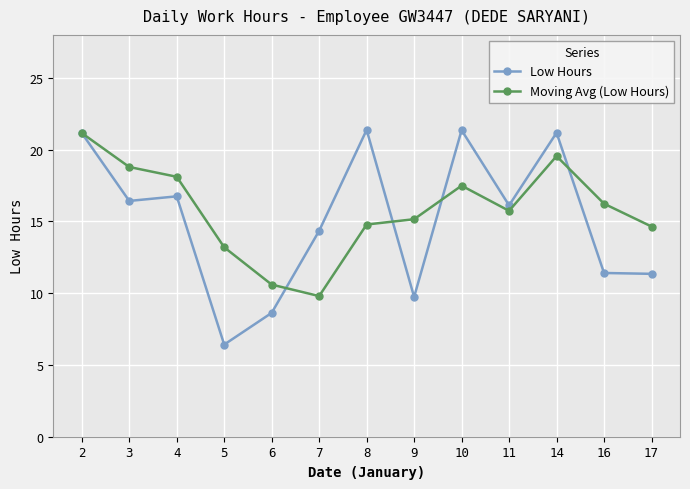

Which series has the largest total across all categories?

Moving Avg (Low Hours)